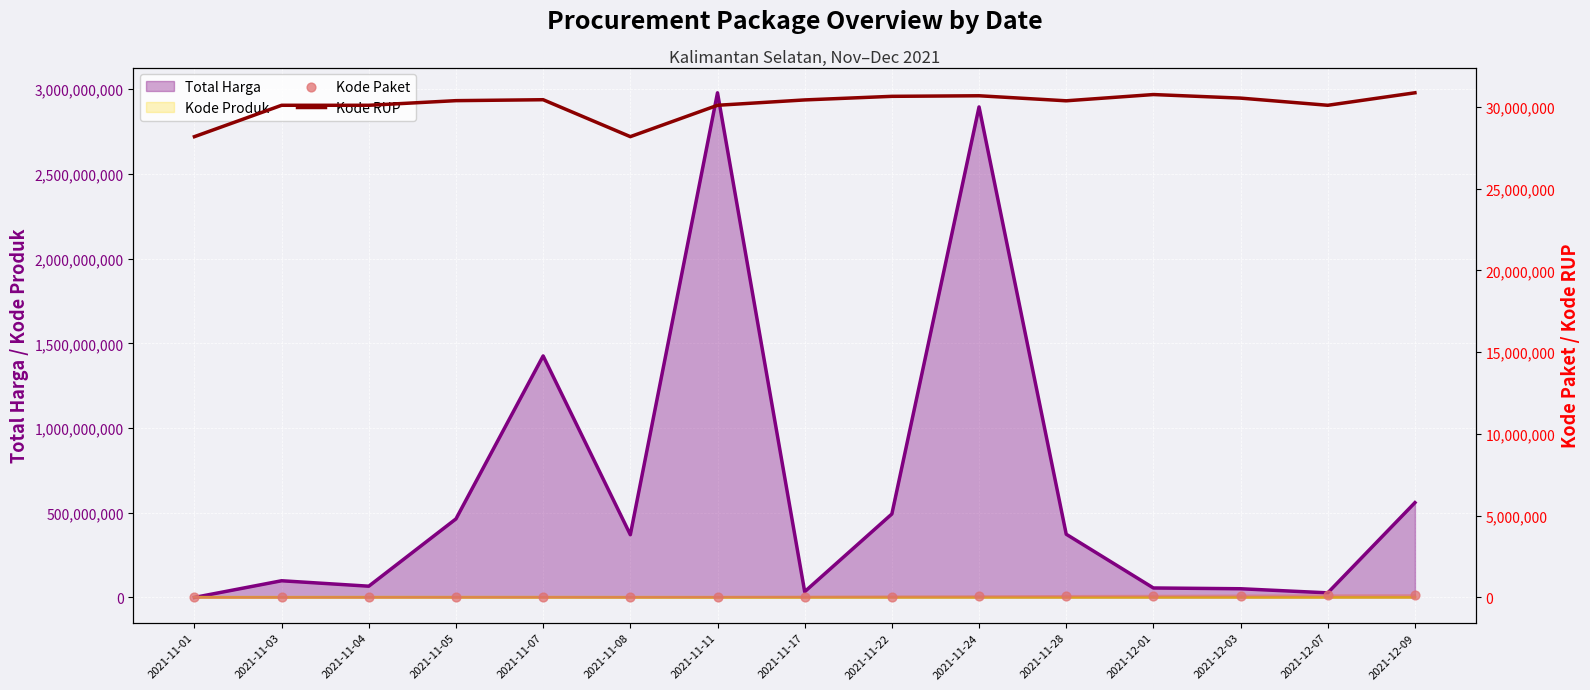

At which label is Total Harga closest to 1489633420?

2021-11-07